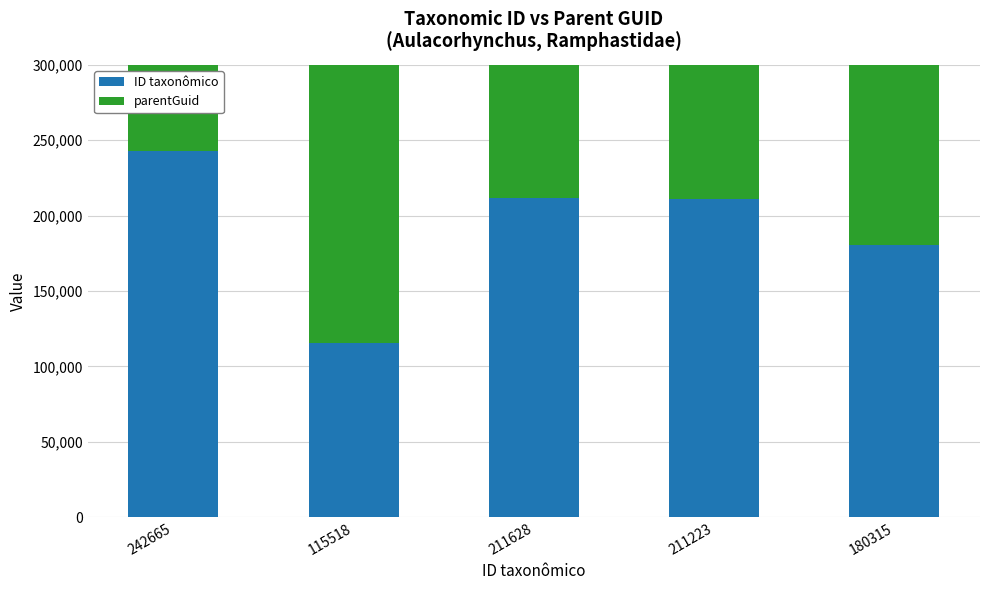

At which category does the chart reach its peak across all series?

242665